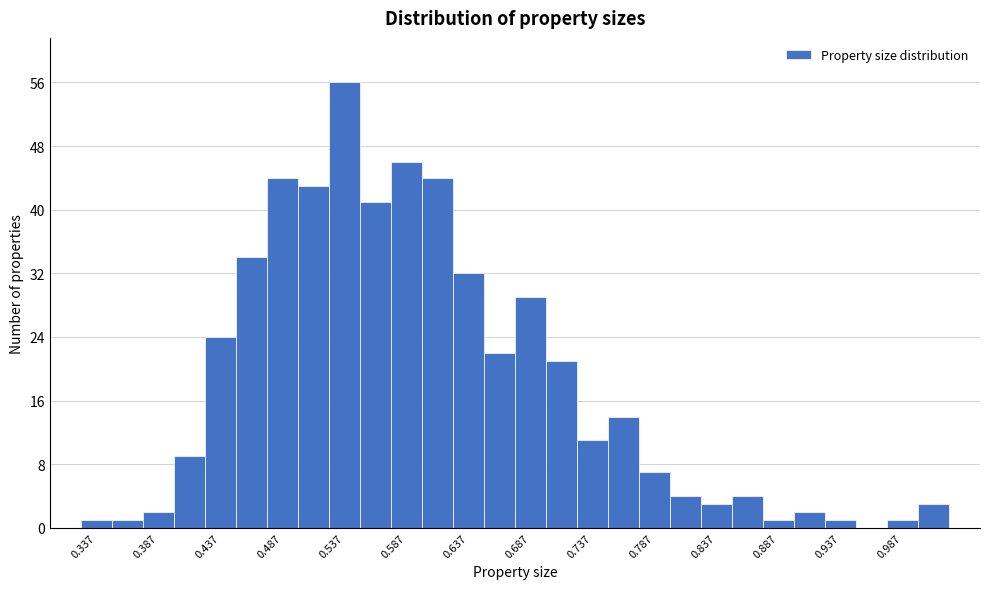

Over which range of the x-axis is the bar tallest?

0.525 to 0.550